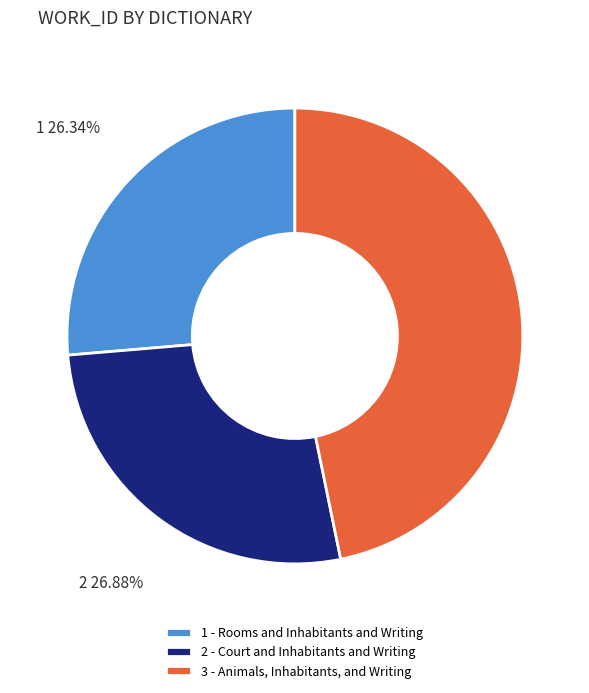

Is there any slice that represents more than half of the pie?

No